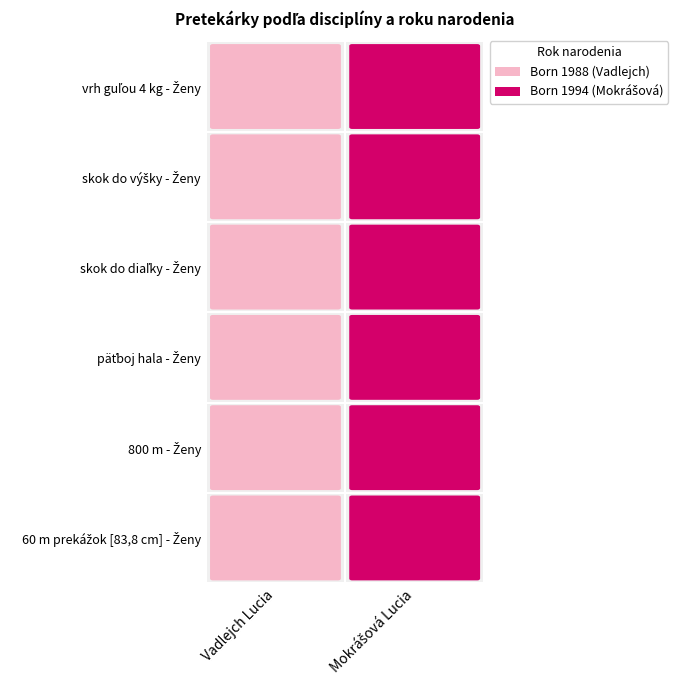

Reading right to left, transcribe all the data shown in this chart.

Vadlejch Lucia: vrh guľou 4 kg - Ženy=88	skok do výšky - Ženy=88	skok do diaľky - Ženy=88	päťboj hala - Ženy=88	800 m - Ženy=88	60 m prekážok [83,8 cm] - Ženy=88
Mokrášová Lucia: vrh guľou 4 kg - Ženy=94	skok do výšky - Ženy=94	skok do diaľky - Ženy=94	päťboj hala - Ženy=94	800 m - Ženy=94	60 m prekážok [83,8 cm] - Ženy=94